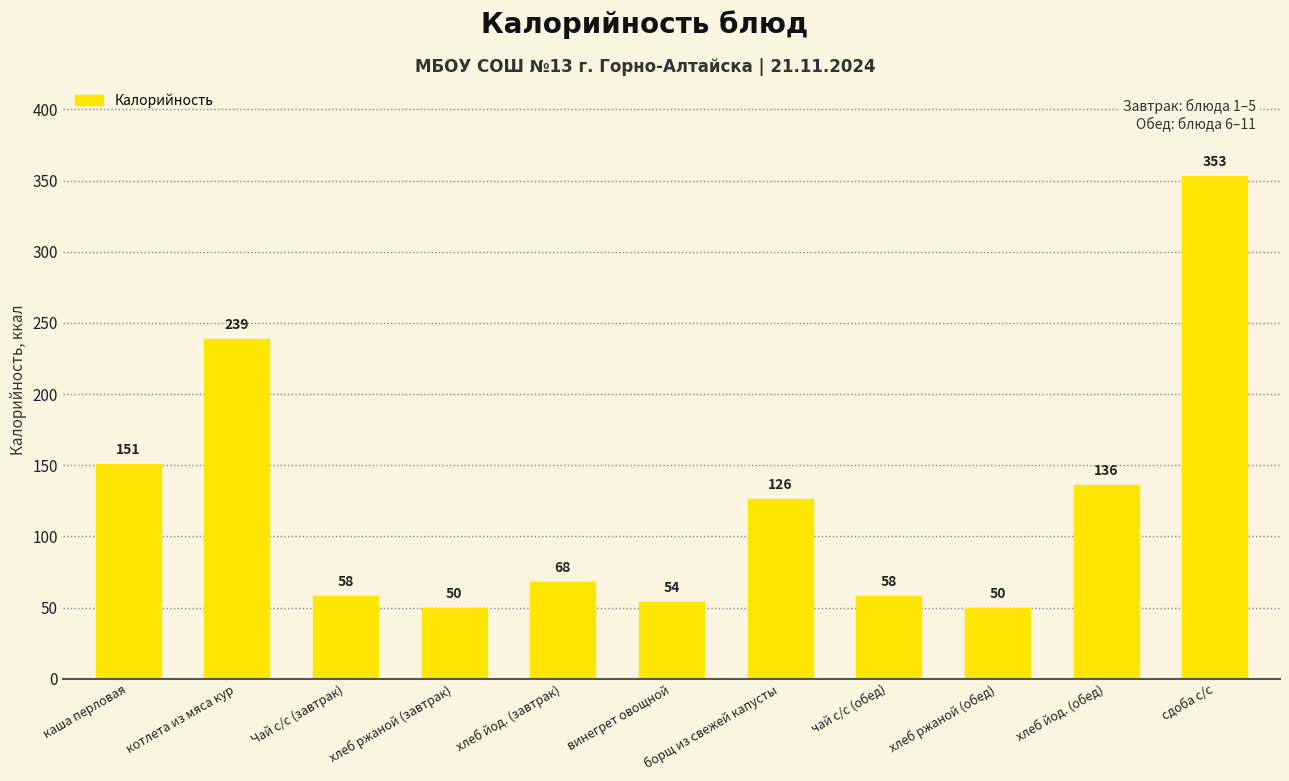

At which label is the value closest to 201?

котлета из мяса кур